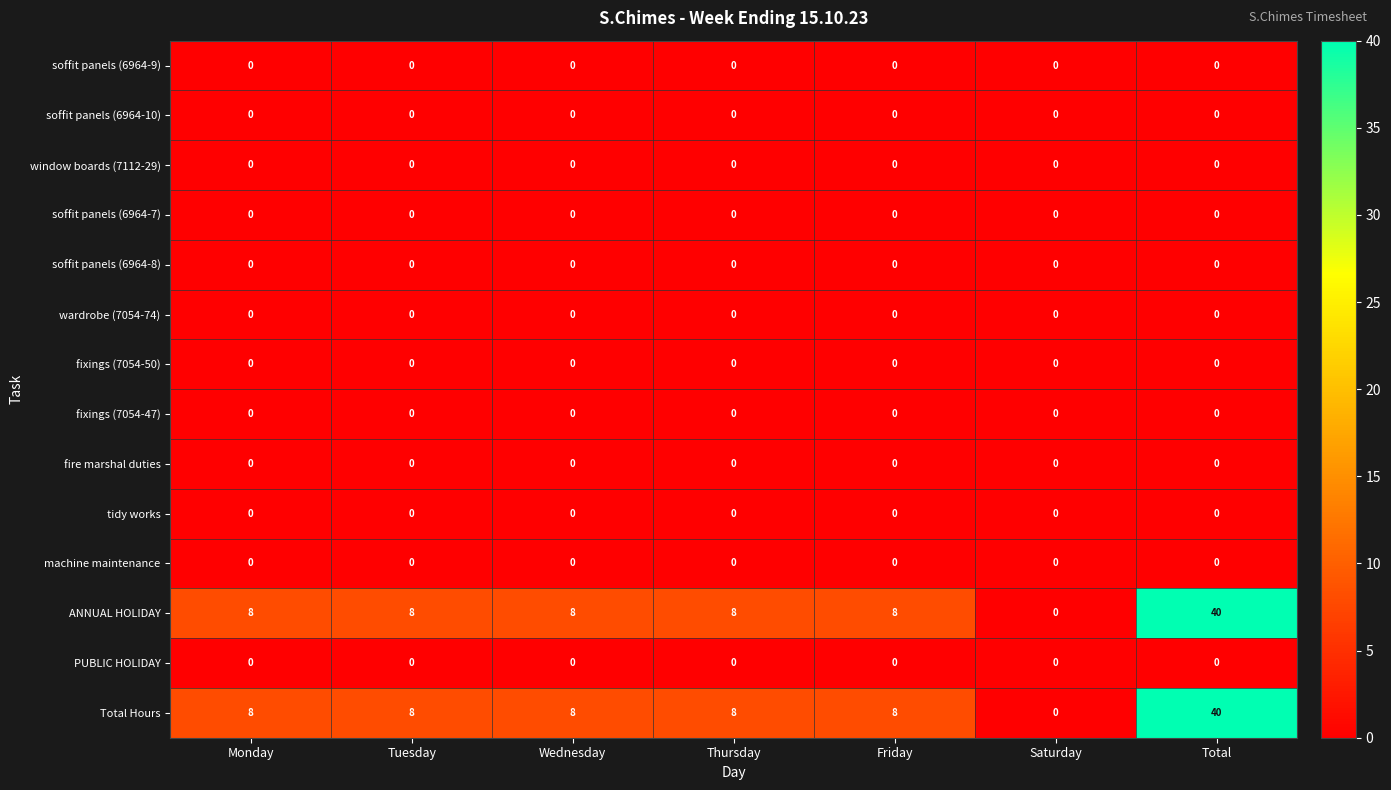

What is the spread (max minus min) of values at Tuesday?

8